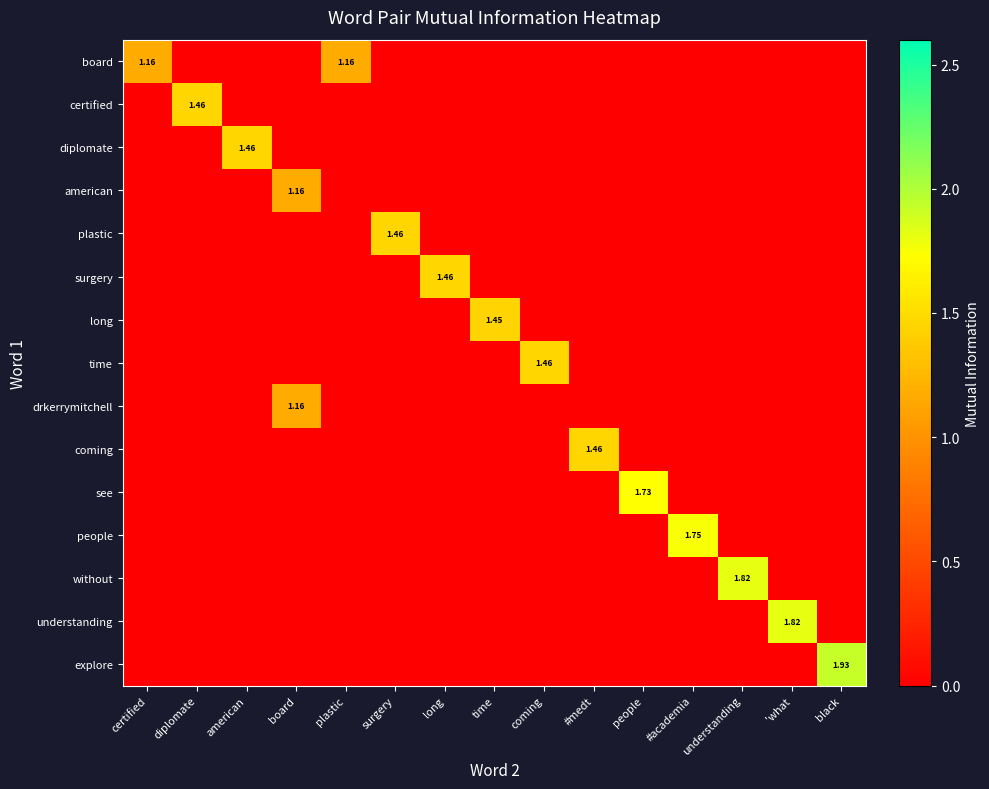

Is the value of explore at people greater than the value of long at certified?

No